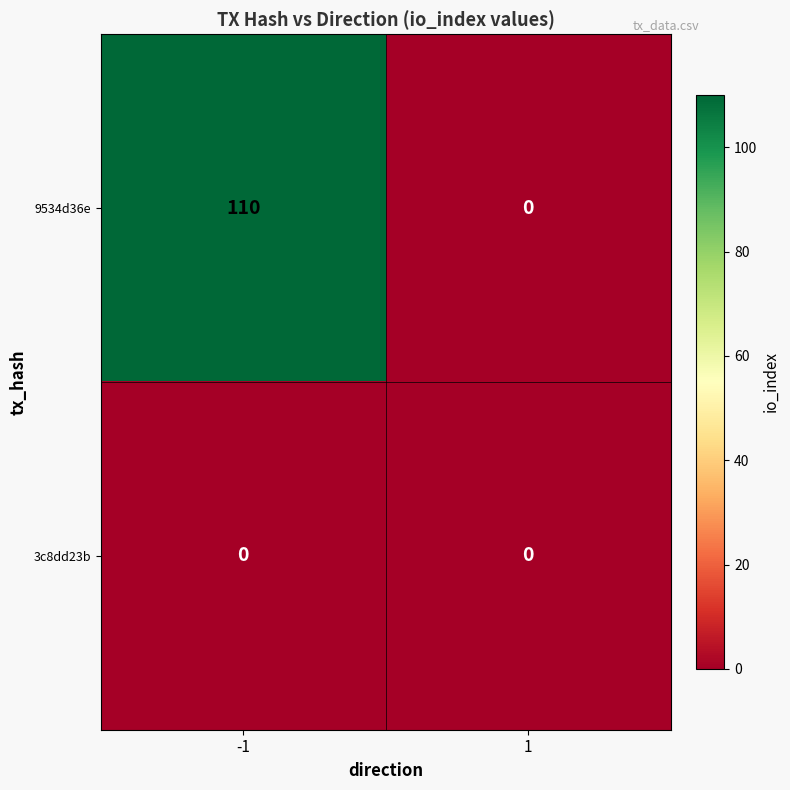

The value of 9534d36e at -1 is 55. True or false?

False